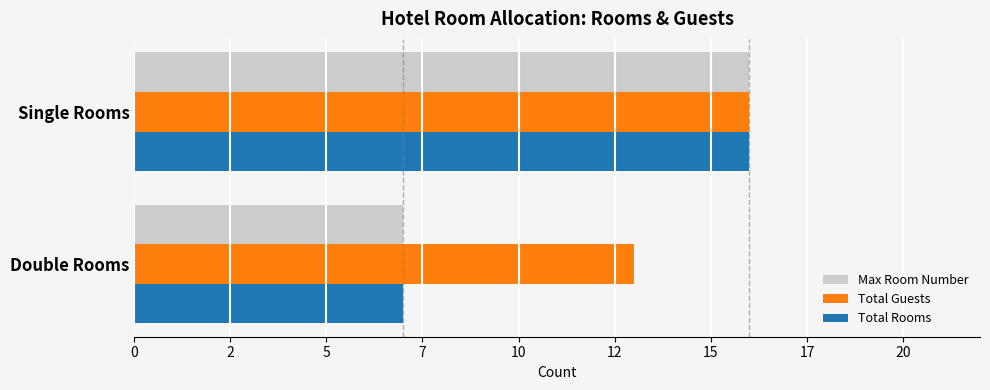

Count the Max Room Number values in the range 7 to 16.

2